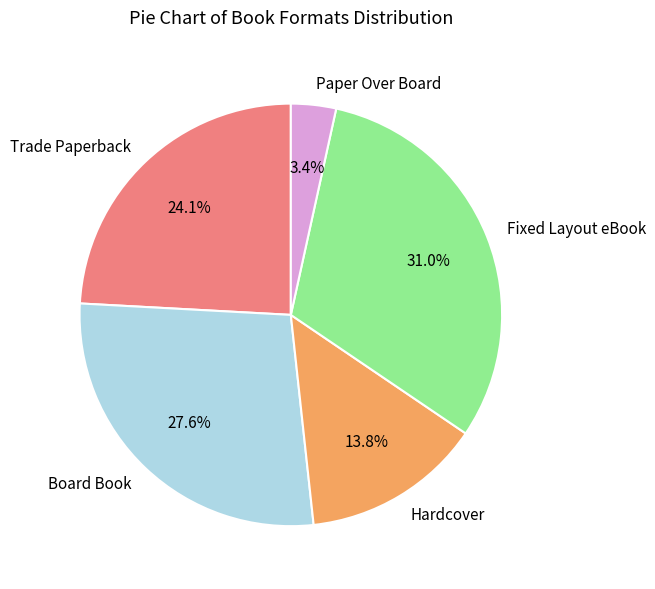

To the nearest percent, what is the combined percentage of Trade Paperback and Board Book?

52%